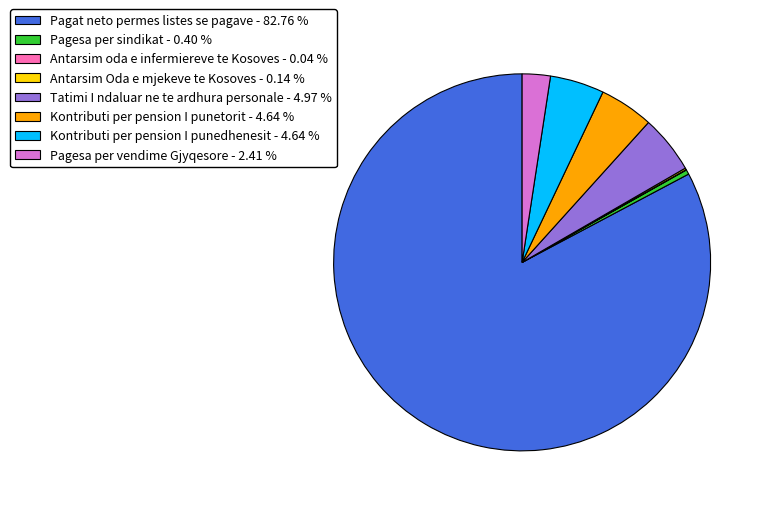

Approximately how many times larger is the value at Kontributi per pension I punetorit compared to Tatimi I ndaluar ne te ardhura personale?

0.9